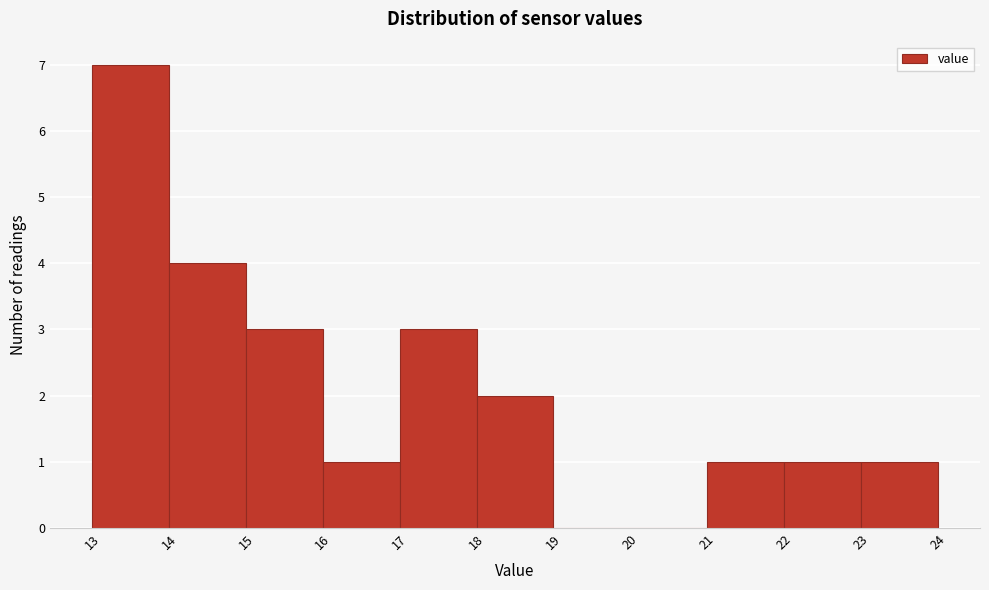

How tall is the bar that spans 17 to 18 on the x-axis? The values are not printed on the chart, so give them approximately, as read against the axis.

3